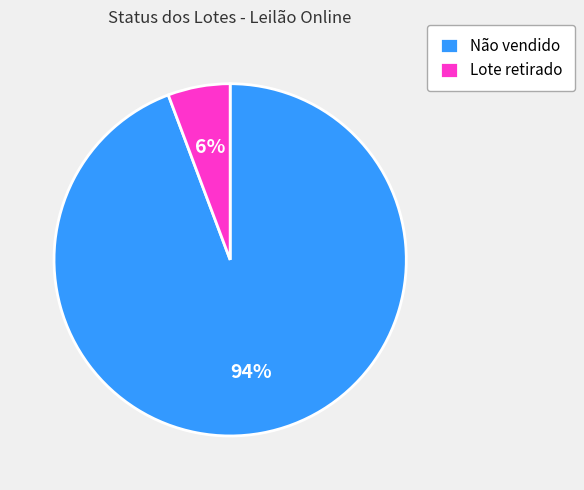

Is it true that Lote retirado is 6% of the pie?

True